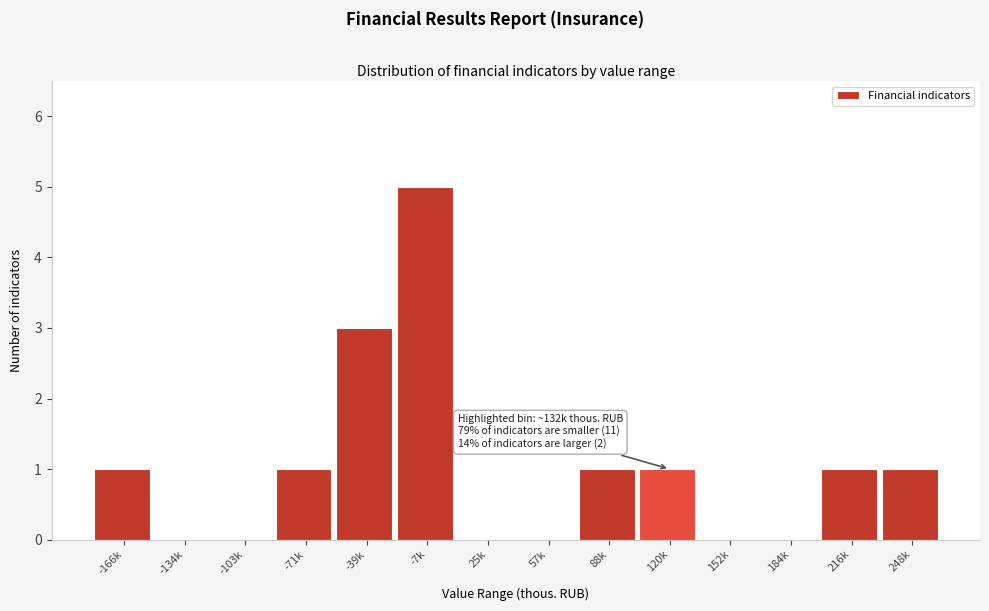

Reading left to right, extract all data points from this chart.

-166k=1	-134k=0	-103k=0	-71k=1	-39k=3	-7k=5	25k=0	57k=0	88k=1	120k=1	152k=0	184k=0	216k=1	248k=1